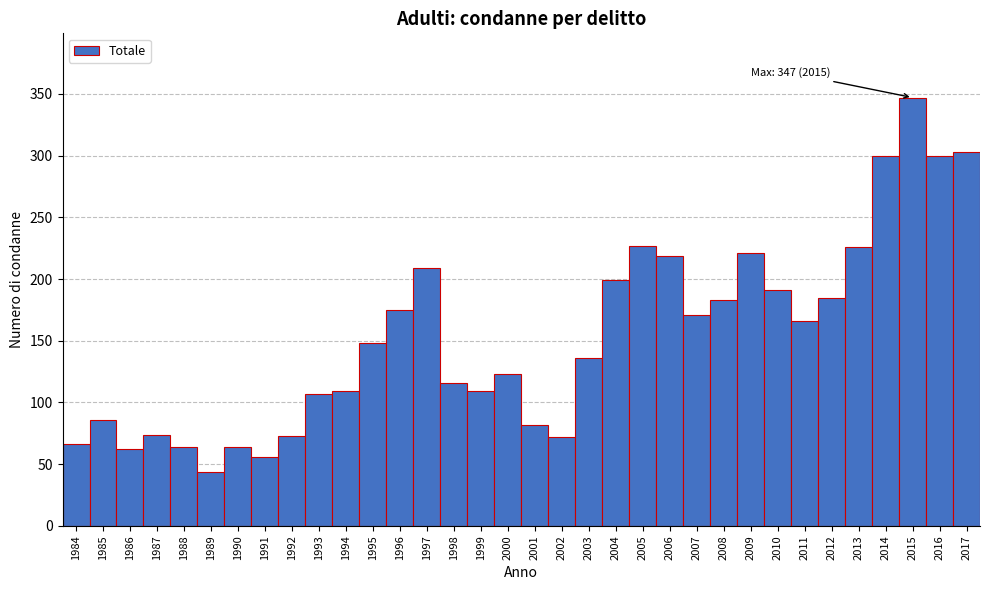

What is the sum of the values at 2007 and 2012?

356